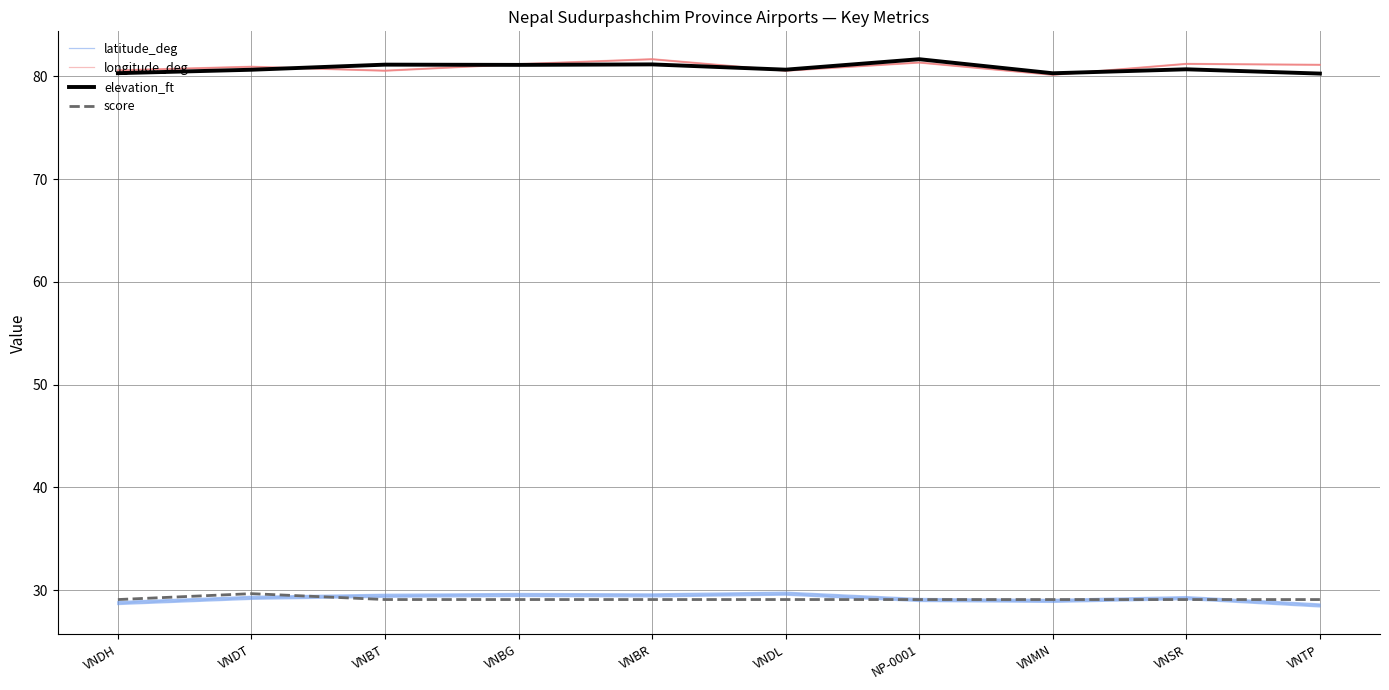

Between VNDL and VNSR, which series saw the biggest shift?

longitude_deg